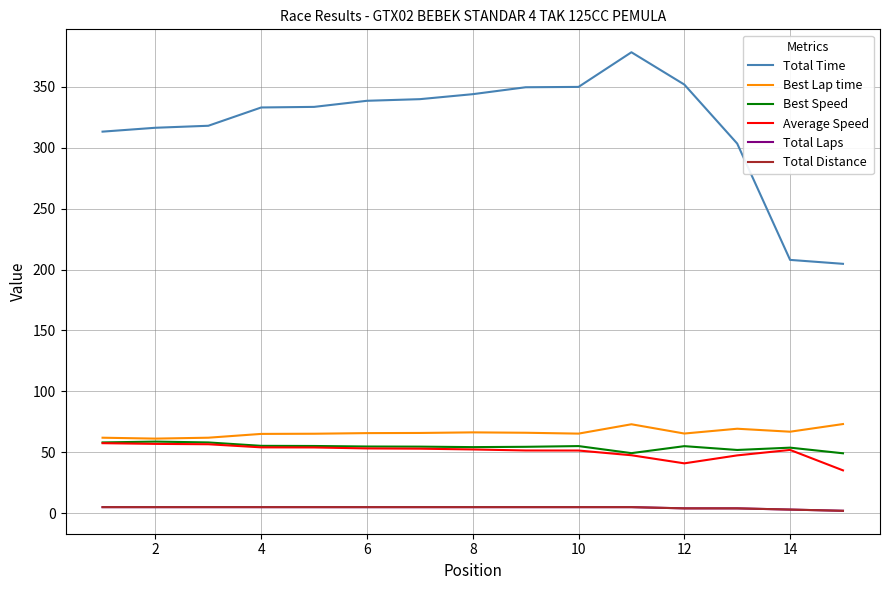

Is this an area chart (filled region under the line)?

No